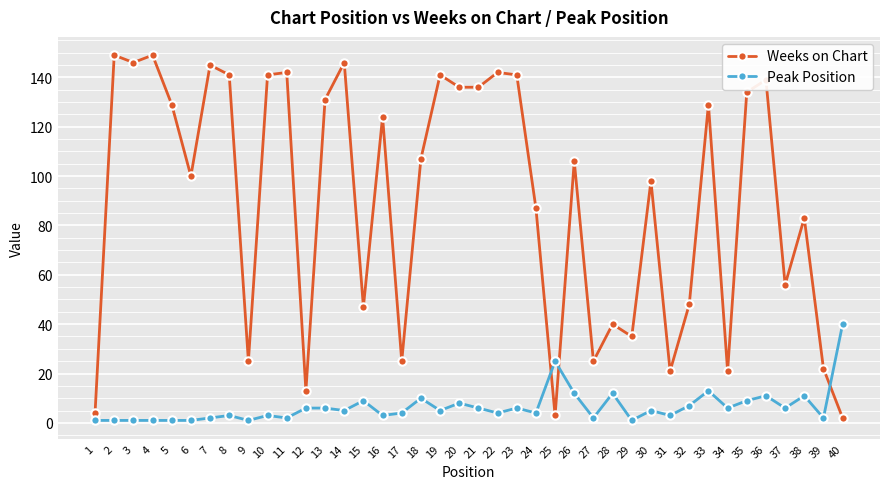

Reading left to right, list all the values displayed in this chart.

Weeks on Chart: 4	149	146	149	129	100	145	141	25	141	142	13	131	146	47	124	25	107	141	136	136	142	141	87	3	106	25	40	35	98	21	48	129	21	134	139	56	83	22	2
Peak Position: 1	1	1	1	1	1	2	3	1	3	2	6	6	5	9	3	4	10	5	8	6	4	6	4	25	12	2	12	1	5	3	7	13	6	9	11	6	11	2	40